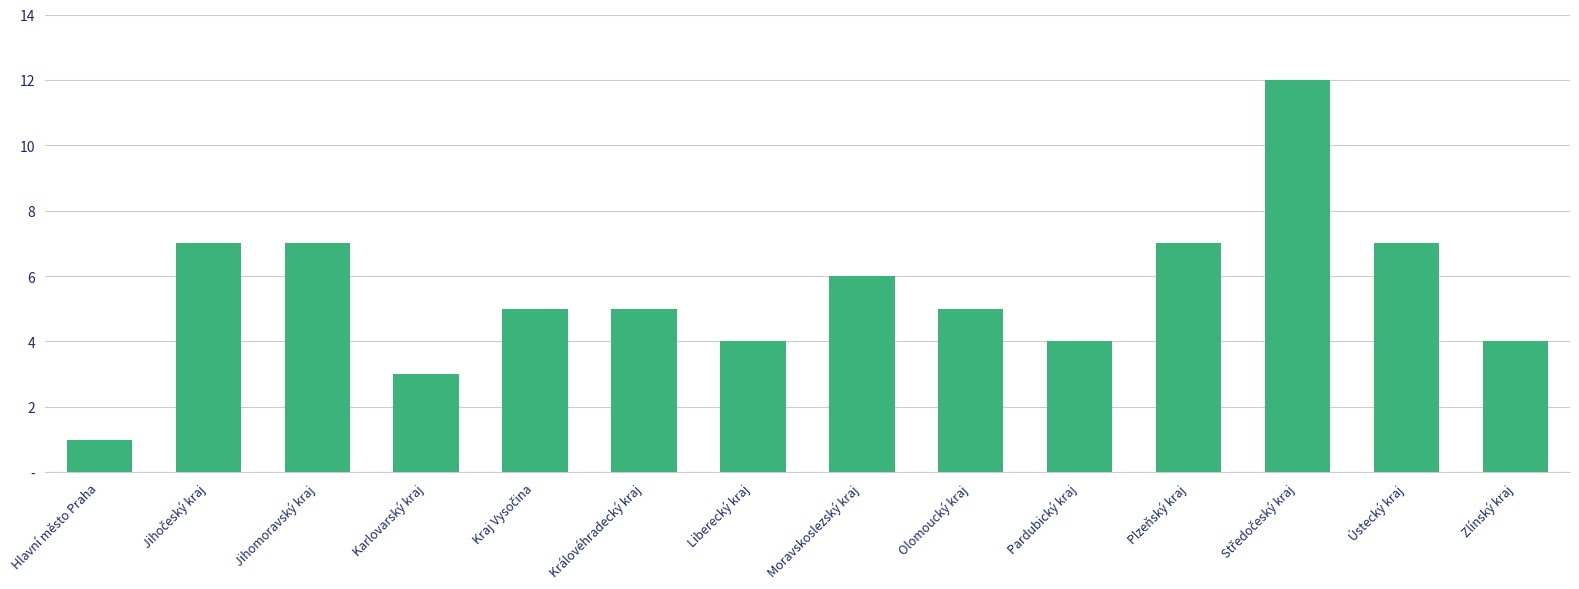

What position from the left is Kraj Vysočina?

5